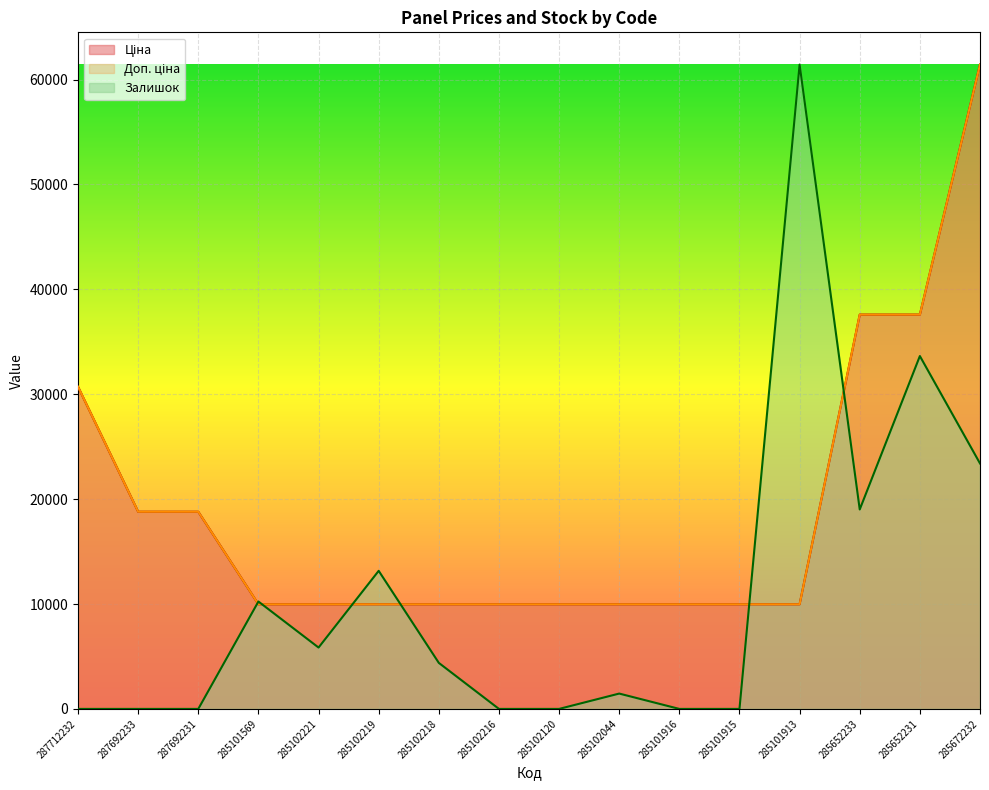

How many data points does each series have?

16